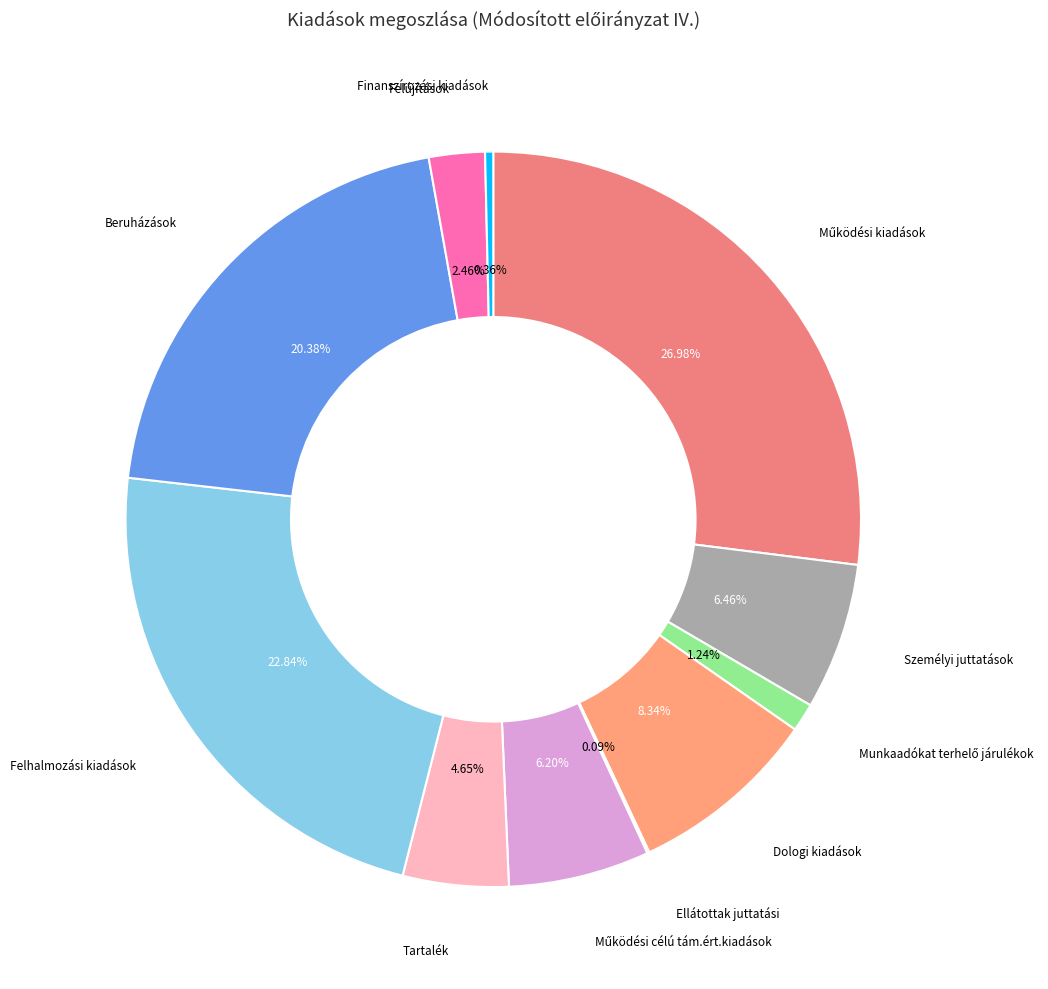

What is the largest slice in the pie chart?

Működési kiadások